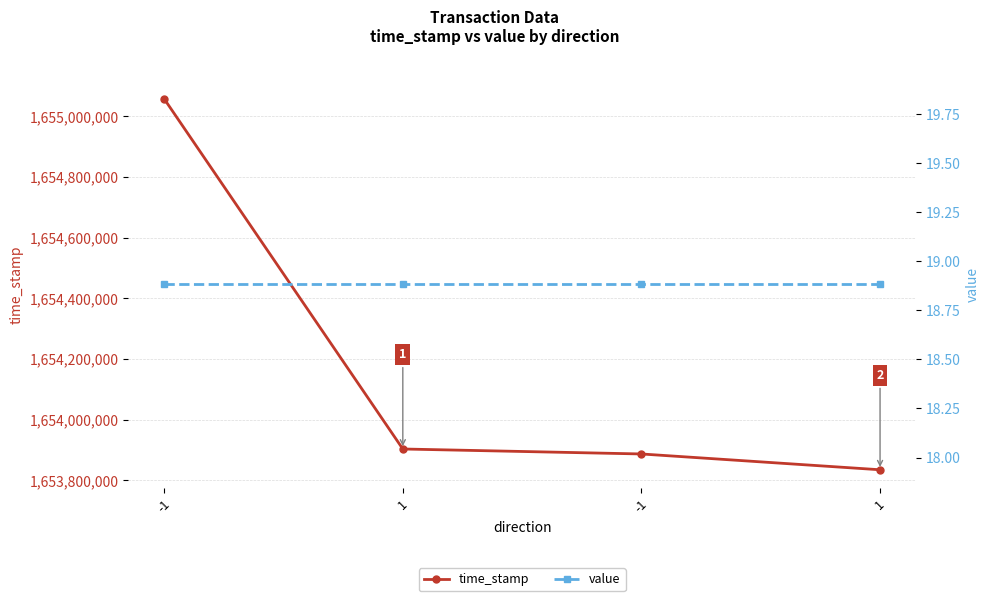

How many data points in time_stamp are less than 1653903019?

2